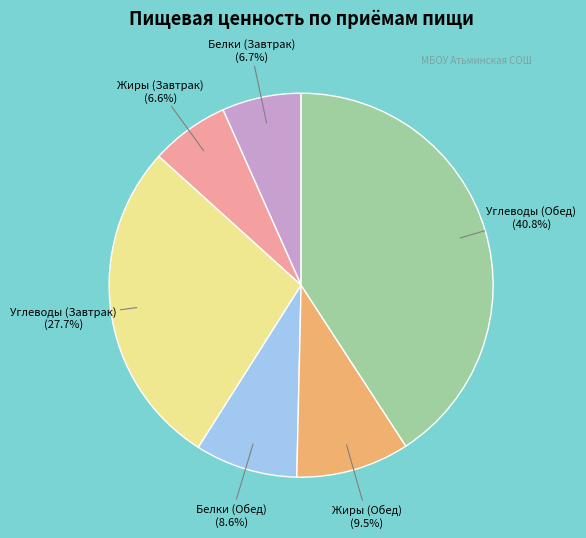

Is there a majority slice in this chart?

No